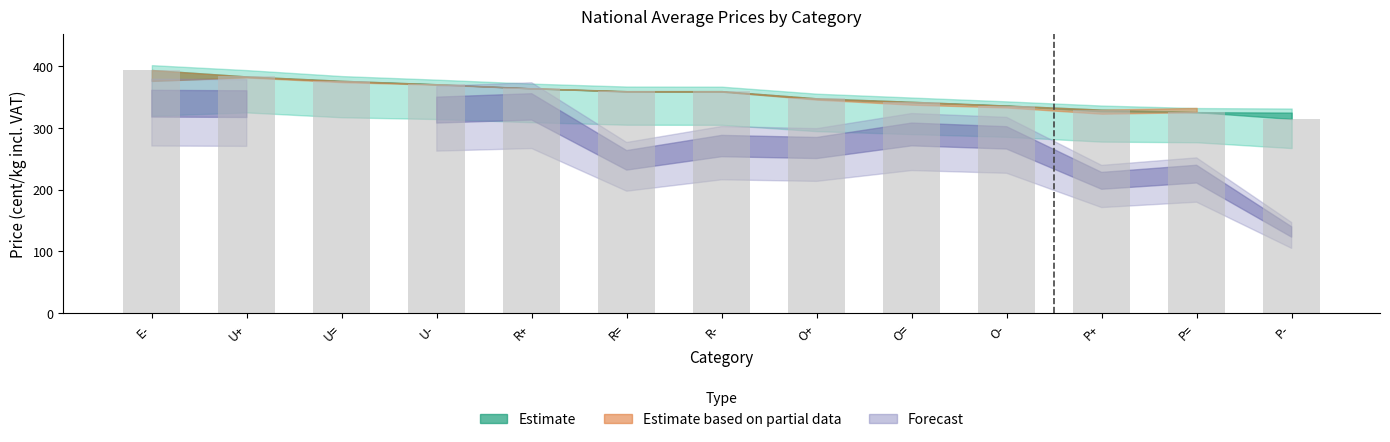

What value does the data have at U=?

376.5